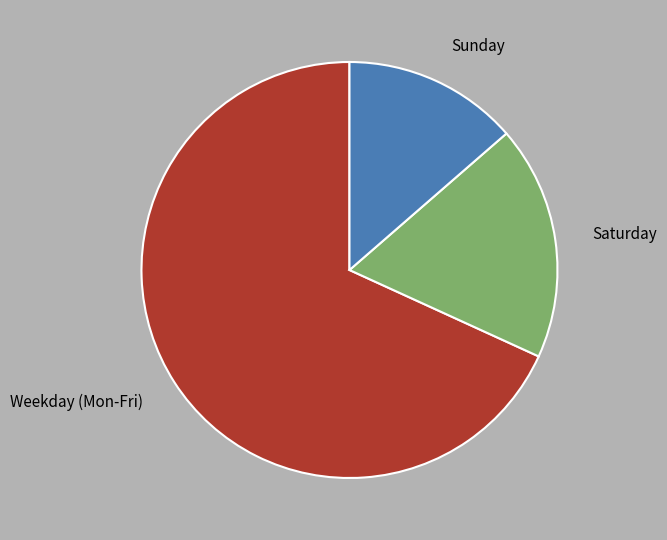

Count the number of slices in the pie.

3